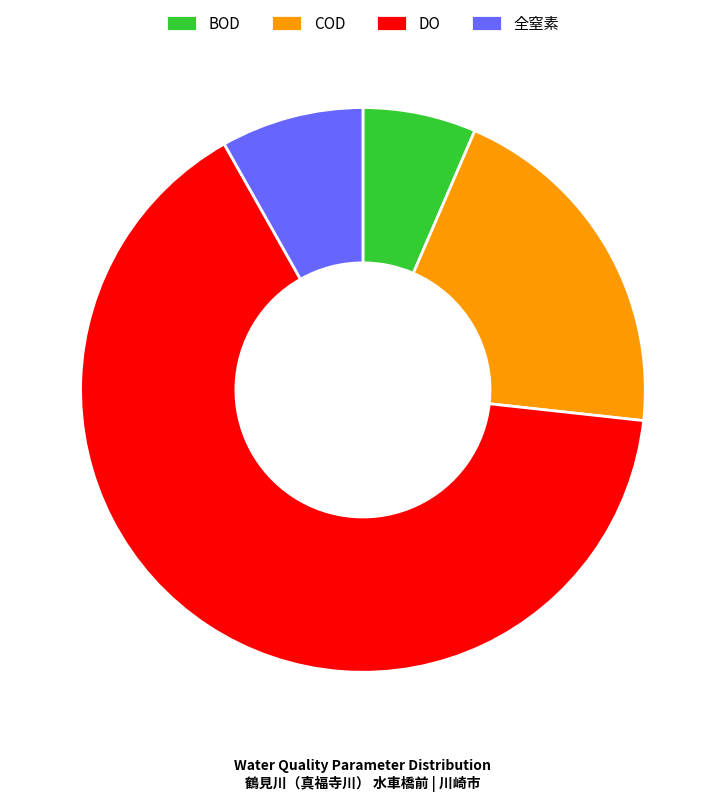

Is the sum of BOD and DO greater than half?

Yes